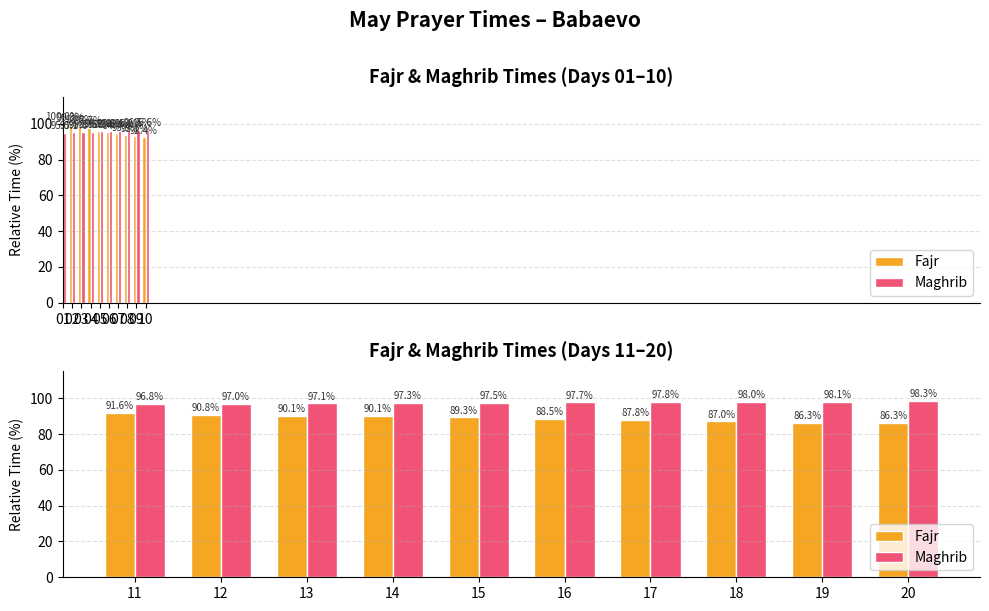

How many groups of bars are there?

10